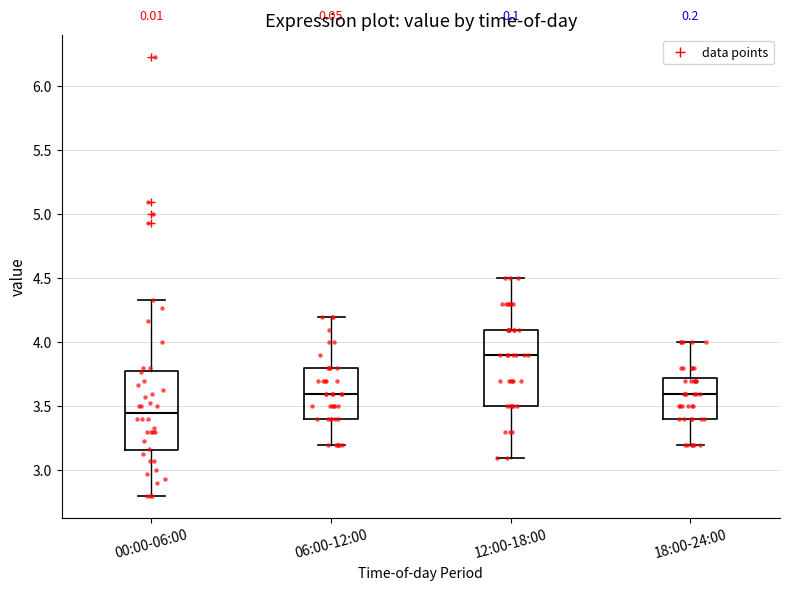

Which box has the lowest median line?

00:00-06:00